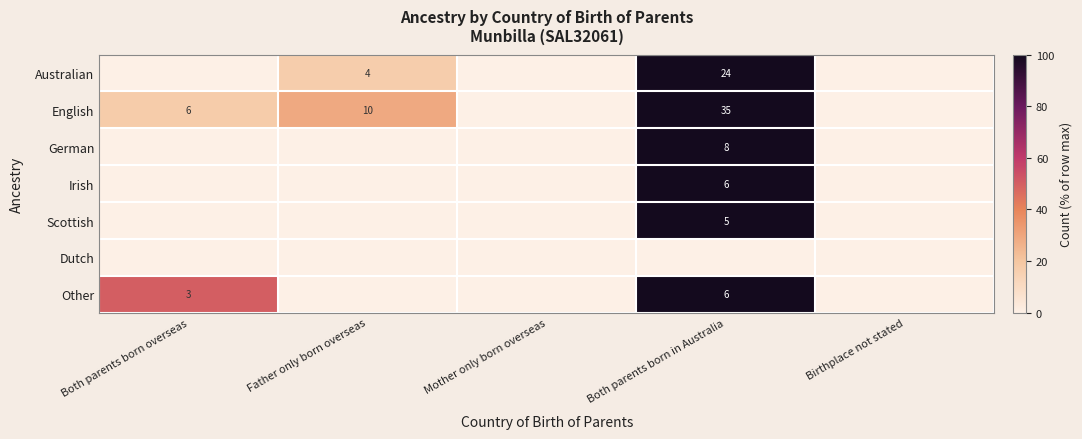

How many series are shown in this chart?

7